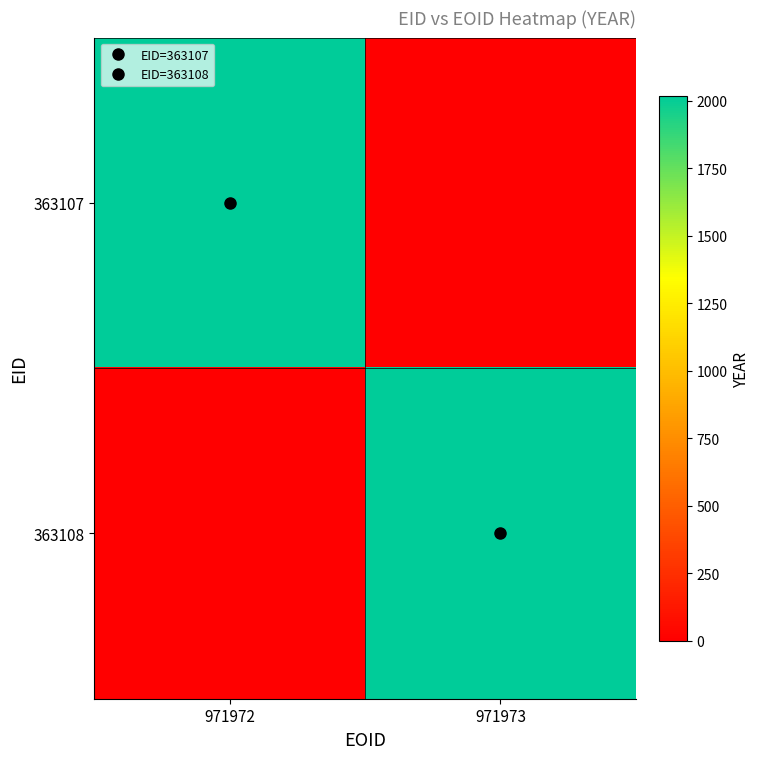

Which series has the widest spread of values?

363107